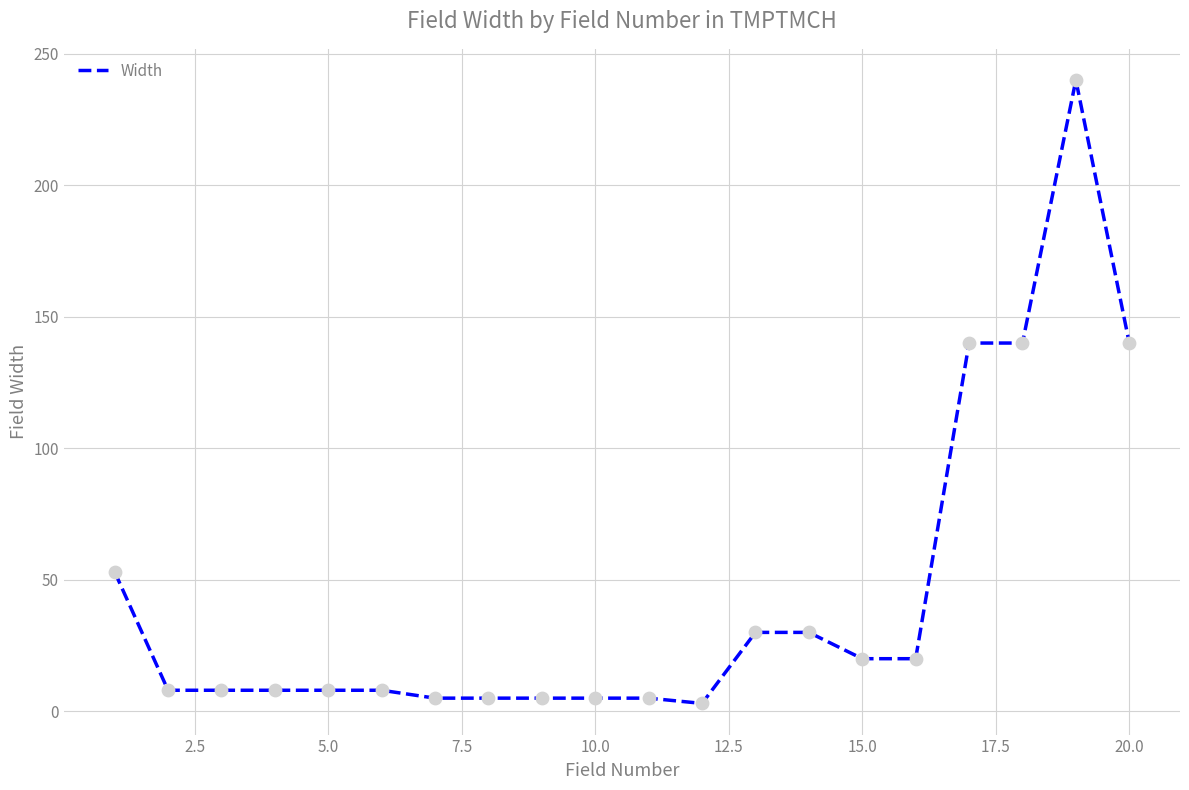

What is the maximum value shown in the chart?

240